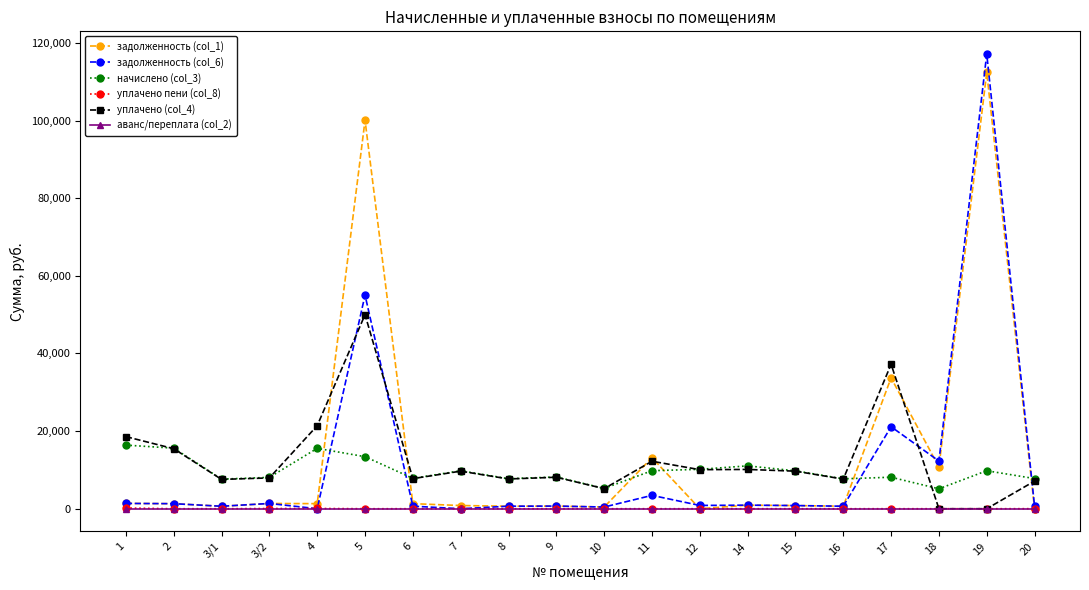

True or false: начислено (col_3) has more than 0 interior local peaks.

True